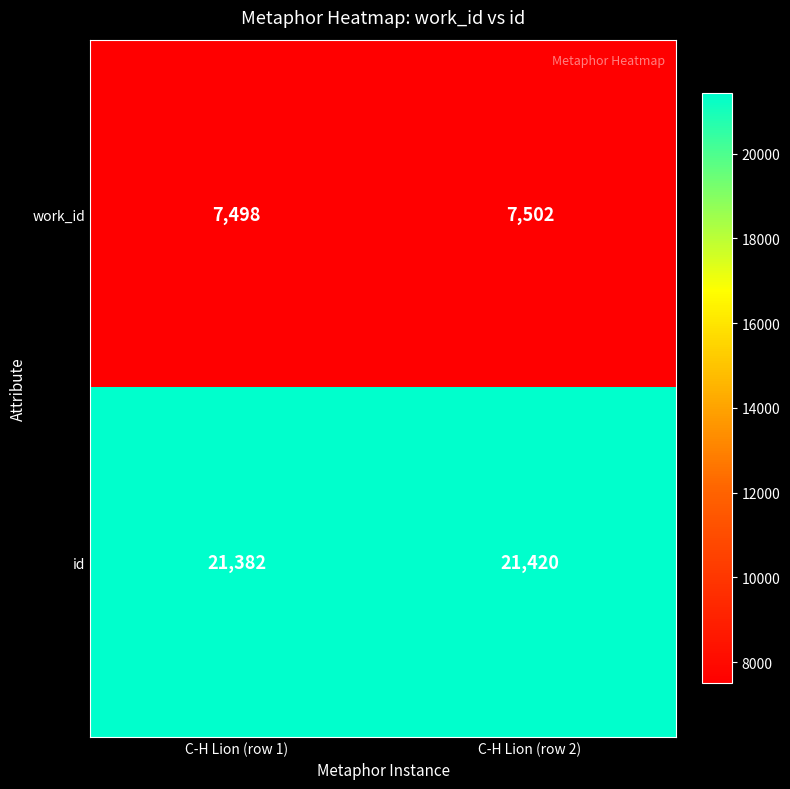

At which label is id closest to 21401?

C-H Lion (row 1)